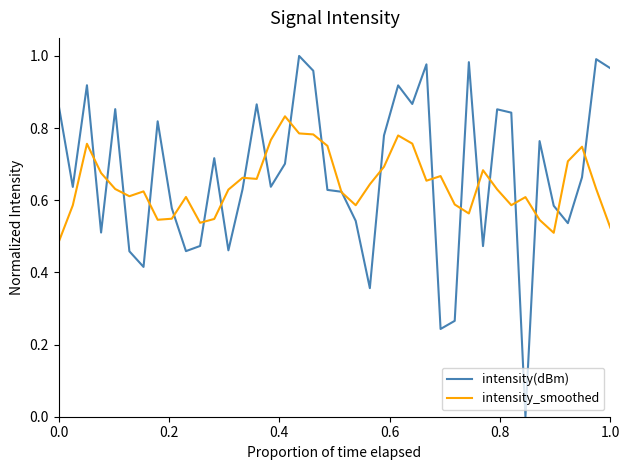

List the series in order of their peak value, lowest first.

intensity_smoothed, intensity(dBm)